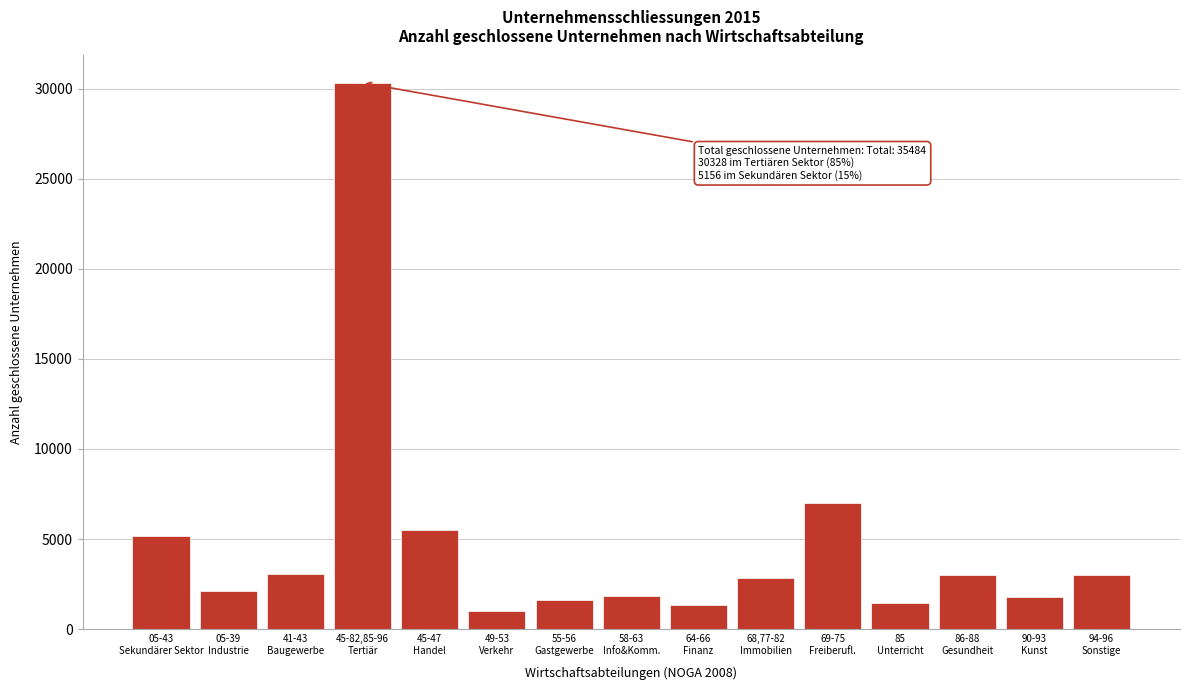

What is the difference between the maximum and minimum values?

29320